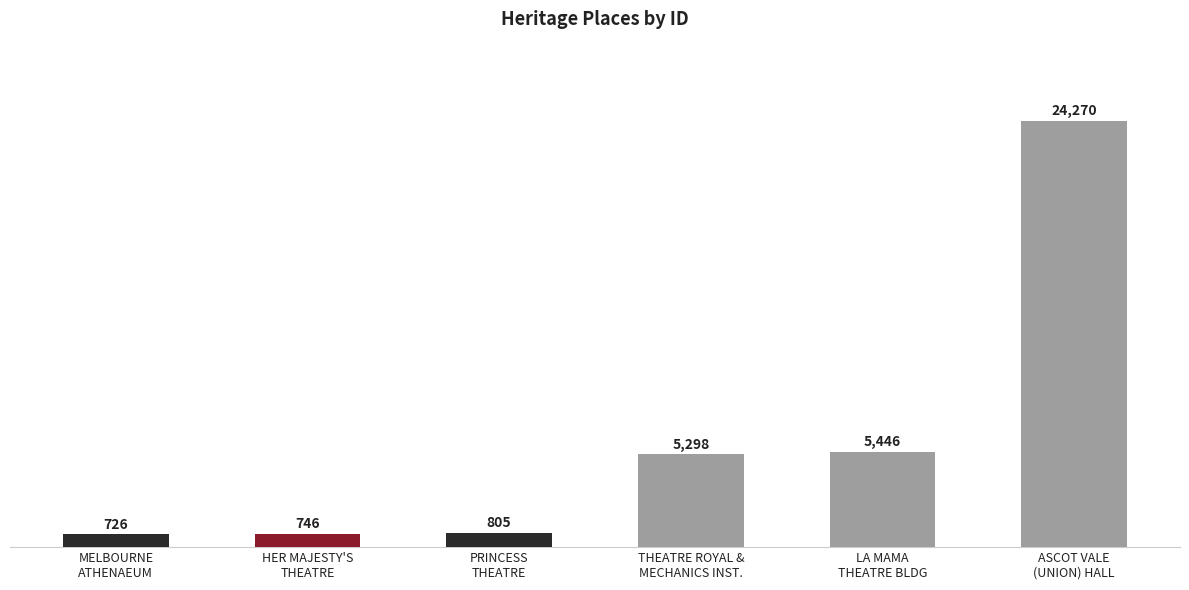

Rank the categories by value from highest to lowest.

ASCOT VALE
(UNION) HALL, LA MAMA
THEATRE BLDG, THEATRE ROYAL &
MECHANICS INST., PRINCESS
THEATRE, HER MAJESTY'S
THEATRE, MELBOURNE
ATHENAEUM